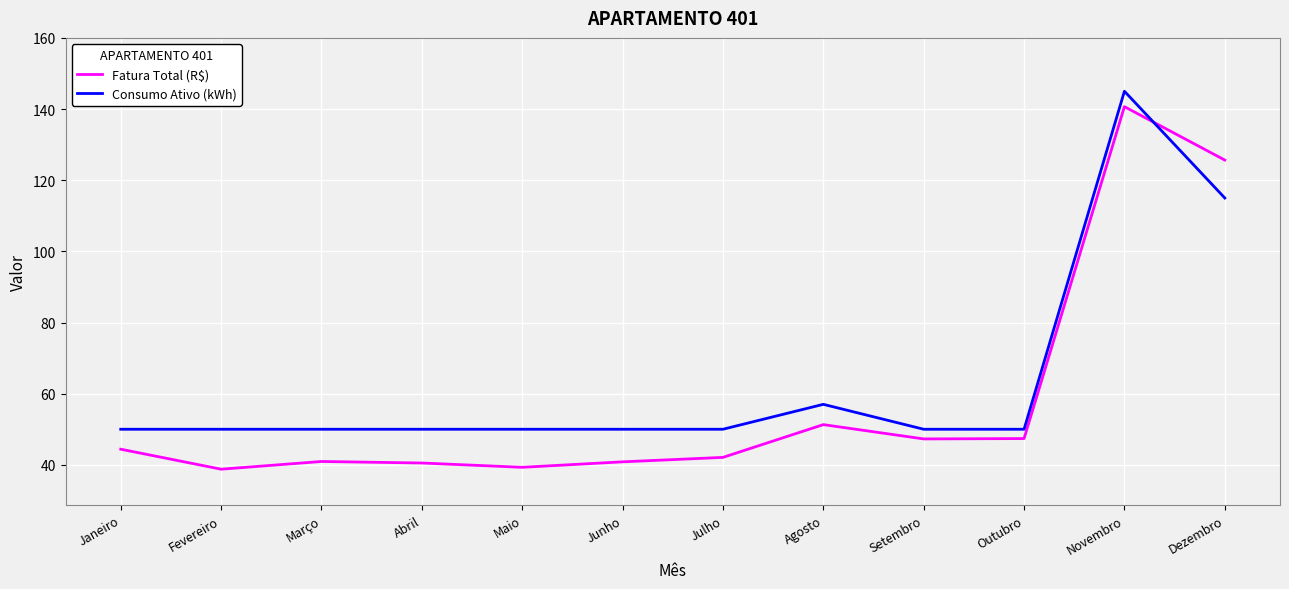

Count the number of data series in this chart.

2